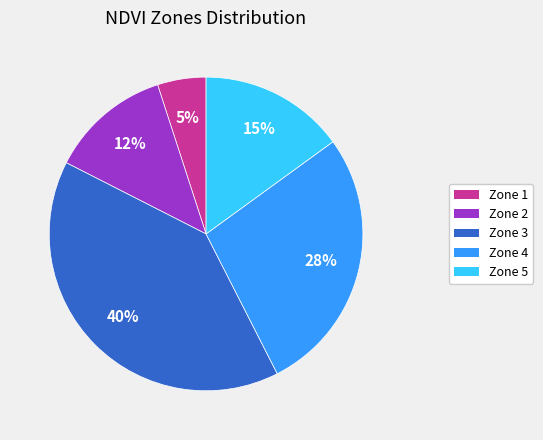

Does Zone 5 represent more than half of the total?

No